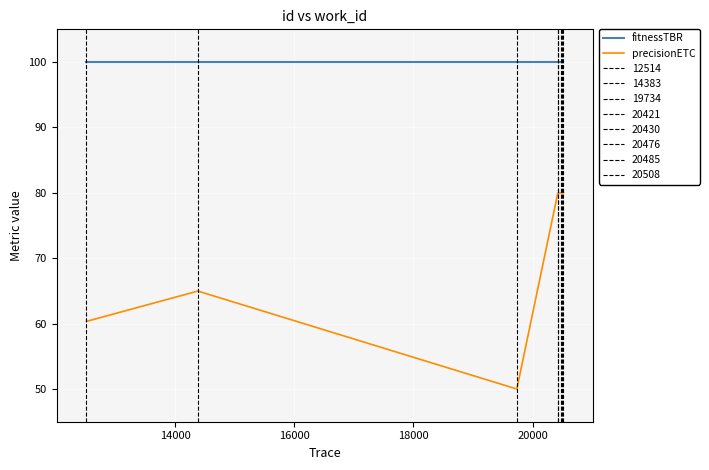

What is the lowest value of the precisionETC series?

50.0